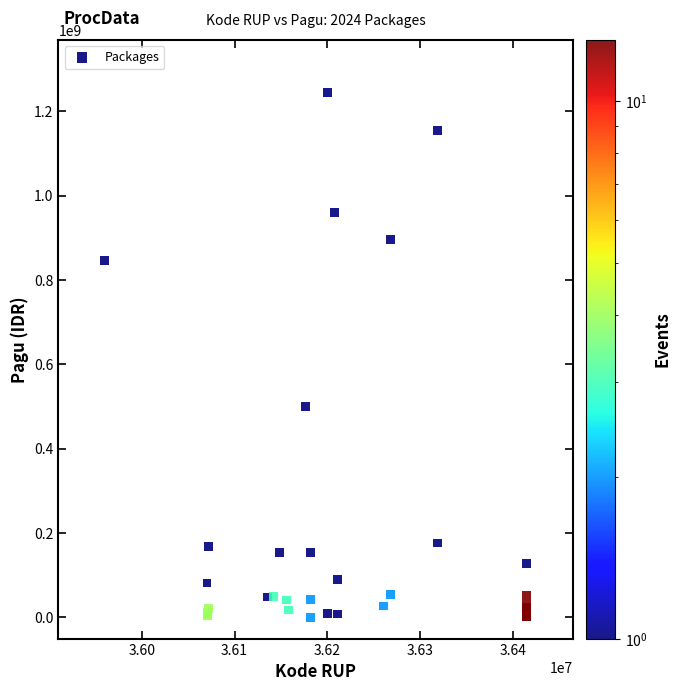

What Y value in the scatter plot is closest to 622840000?

499932000